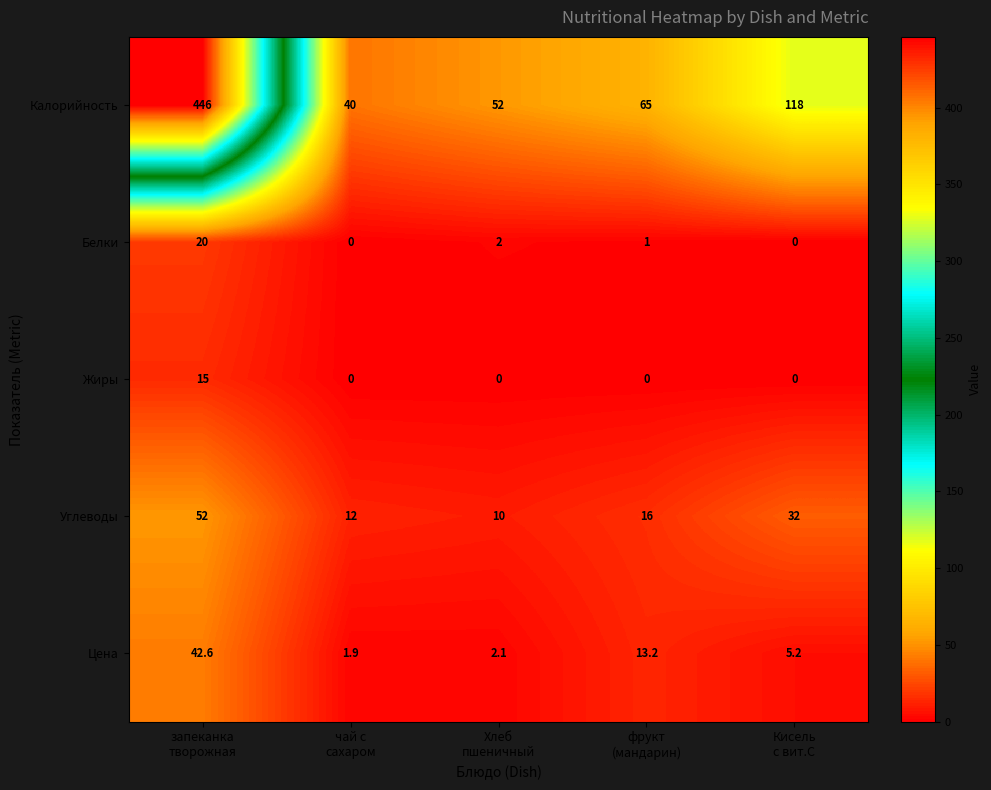

What is the spread (max minus min) of values at чай с
сахаром?

40.0